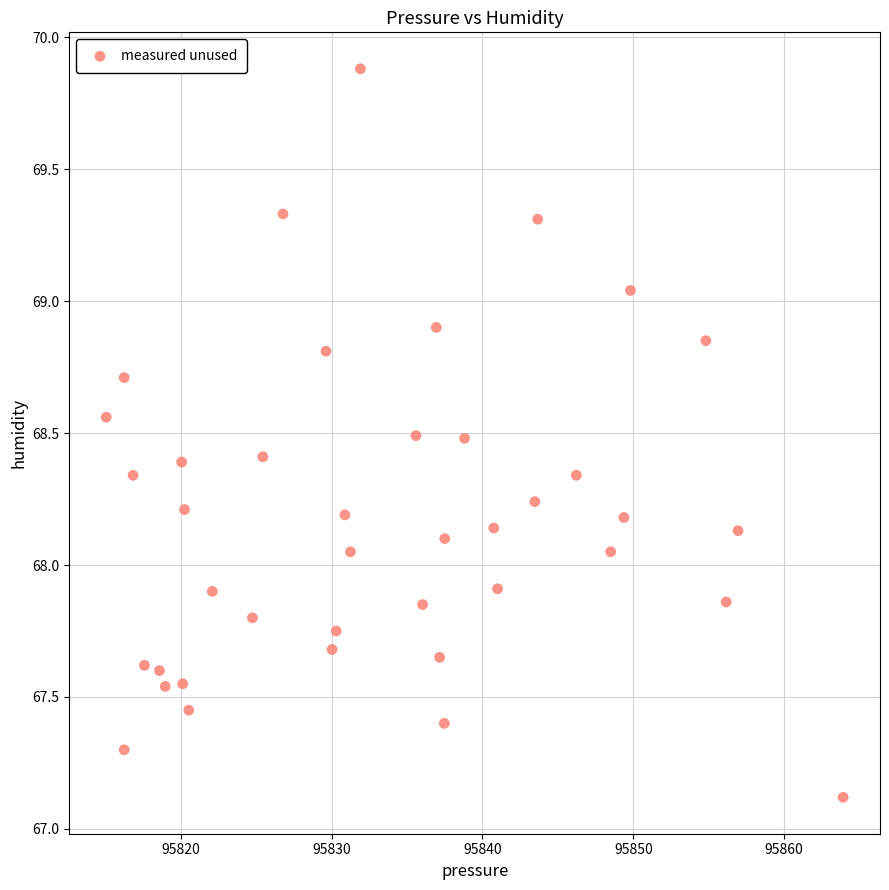

What is the range of X values (max minus min)?

48.9